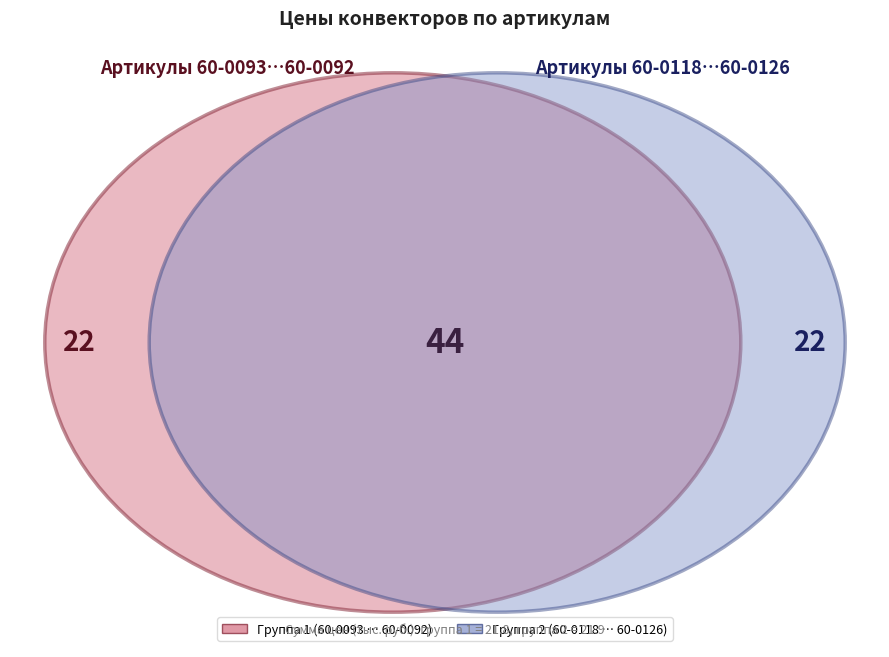

Is there any slice that represents more than half of the pie?

No